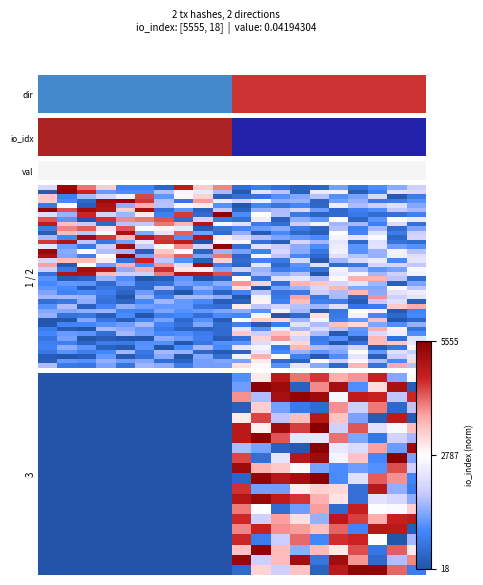

How many distinct data groups are displayed?

40